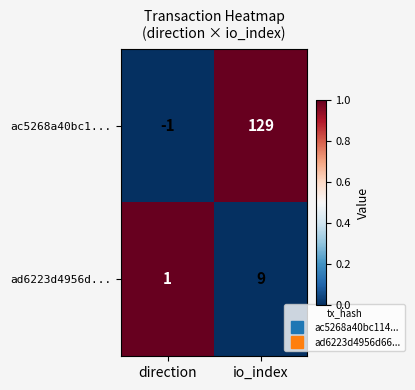

Reading left to right, list all the values displayed in this chart.

ac5268a40bc1...: -1	129
ad6223d4956d...: 1	9